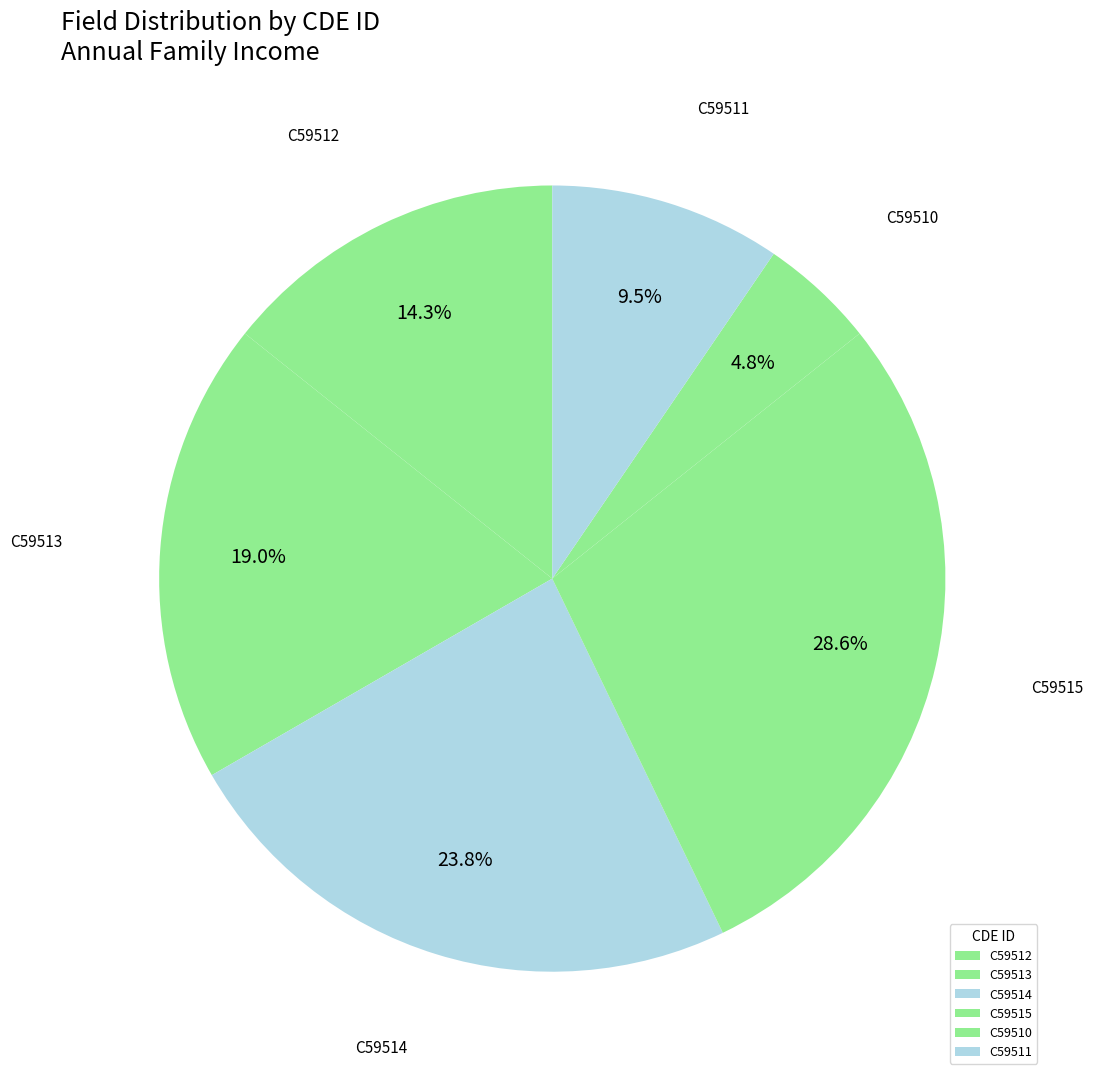

Count the number of slices in the pie.

6